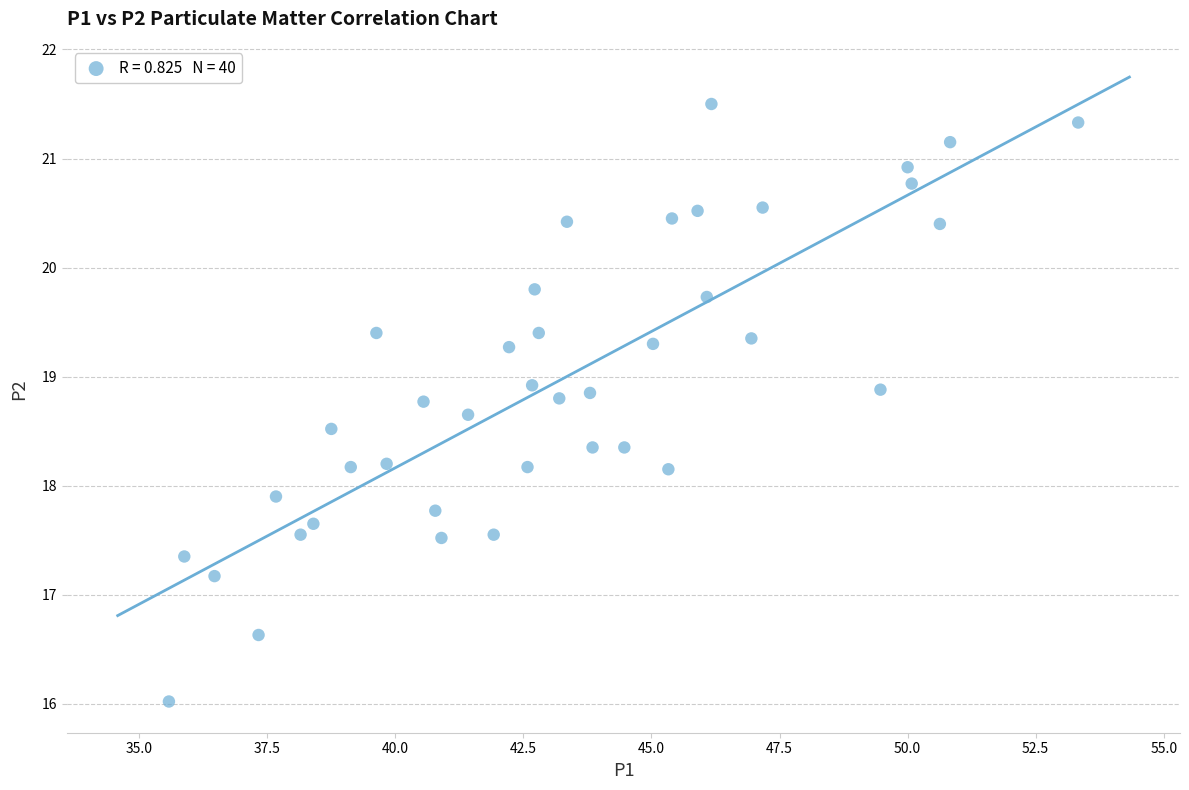

What is the range of Y values (max minus min)?

5.5